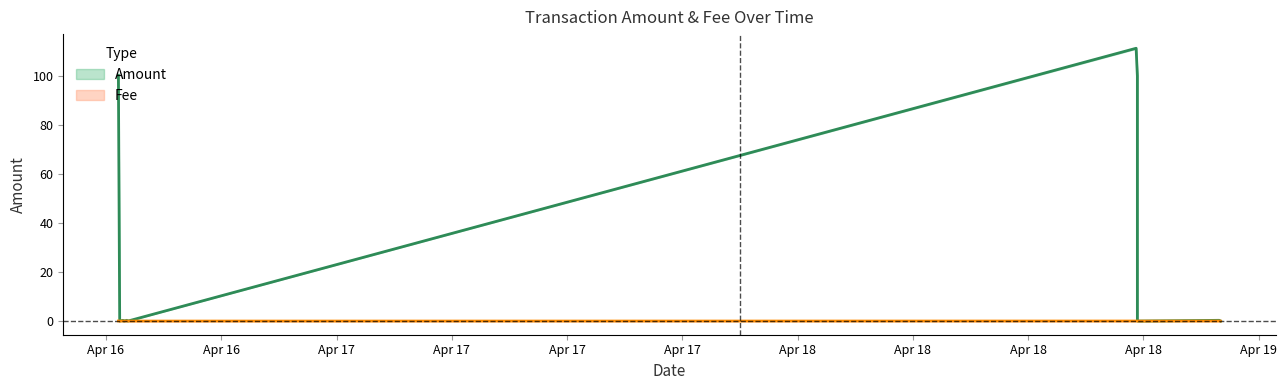

Does the chart have visible grid lines?

No